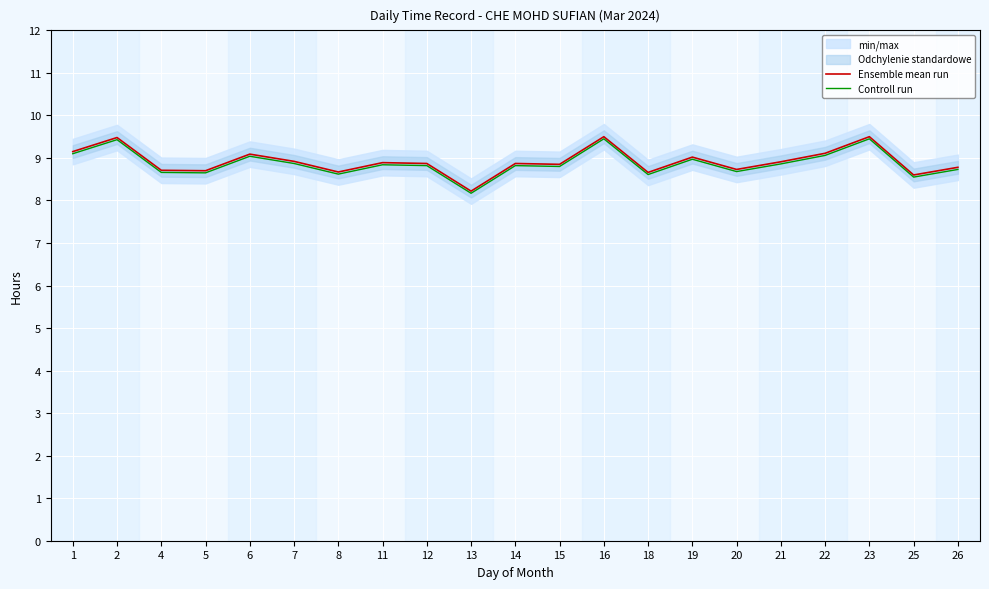

Rank the series at 7 from highest to lowest value.

Ensemble mean run, Controll run